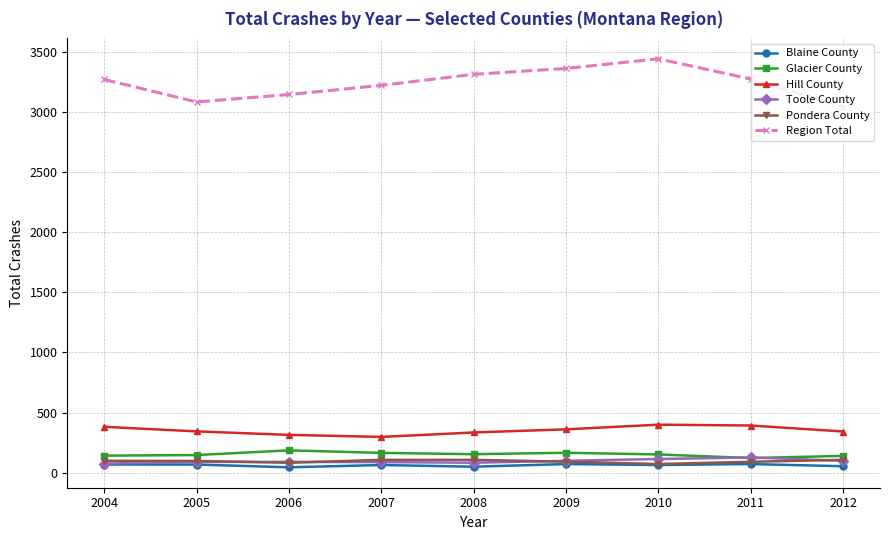

At how many categories does at least one series exceed 1983?

9